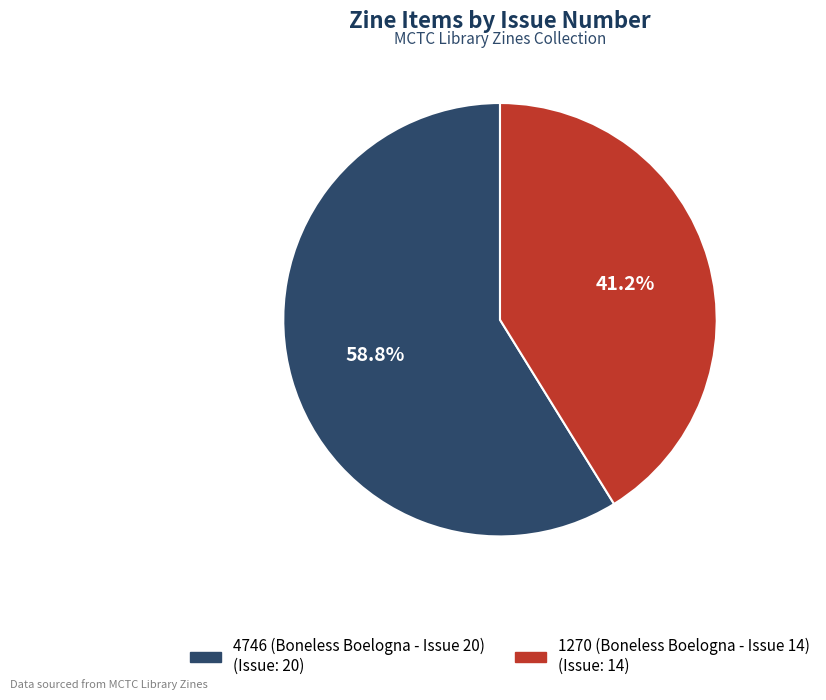

To the nearest percent, what is the combined percentage of 1270 (Boneless Boelogna - Issue 14) and 4746 (Boneless Boelogna - Issue 20)?

100%